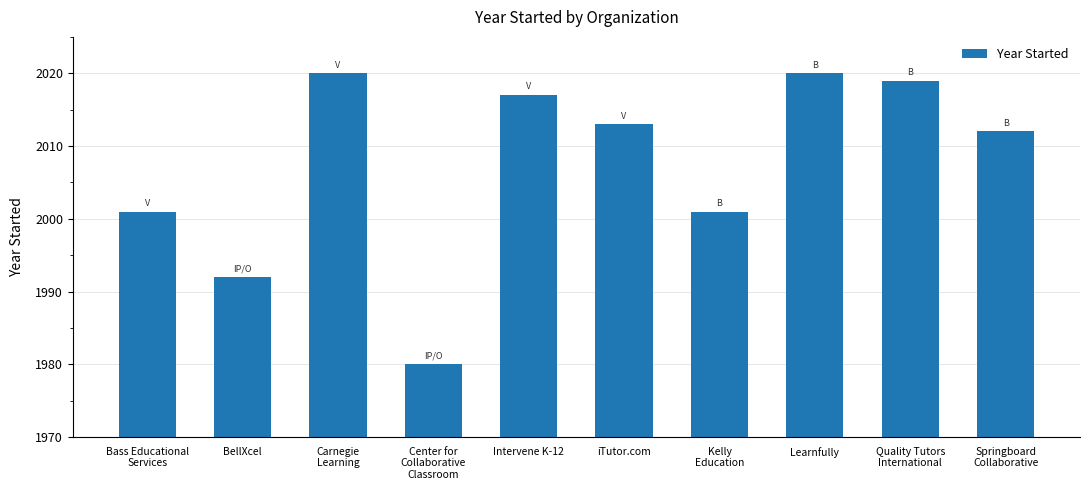

What is the smallest value displayed?

1980